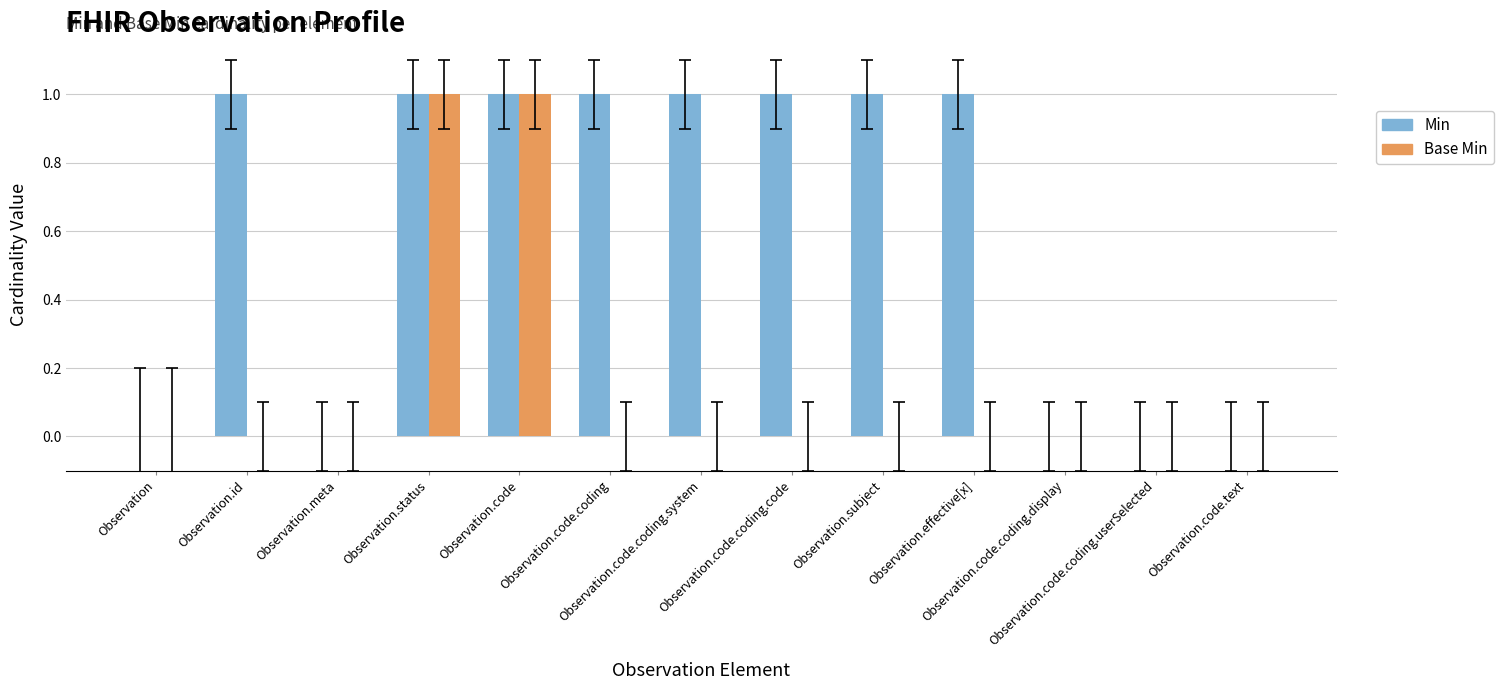

Which series has the largest total across all categories?

Min